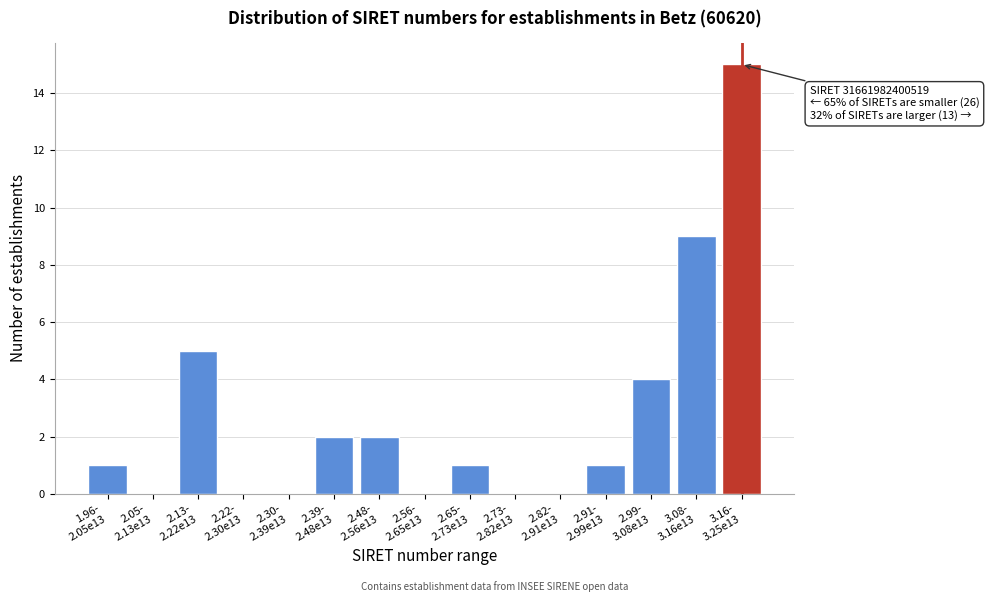

What is the sum of all values?

40